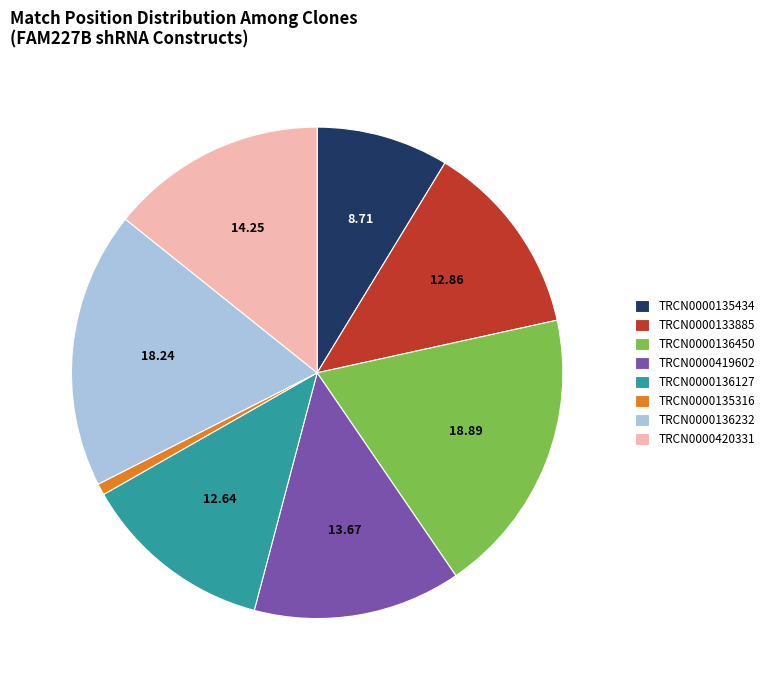

The TRCN0000136450 slice represents 19% of the pie. True or false?

True